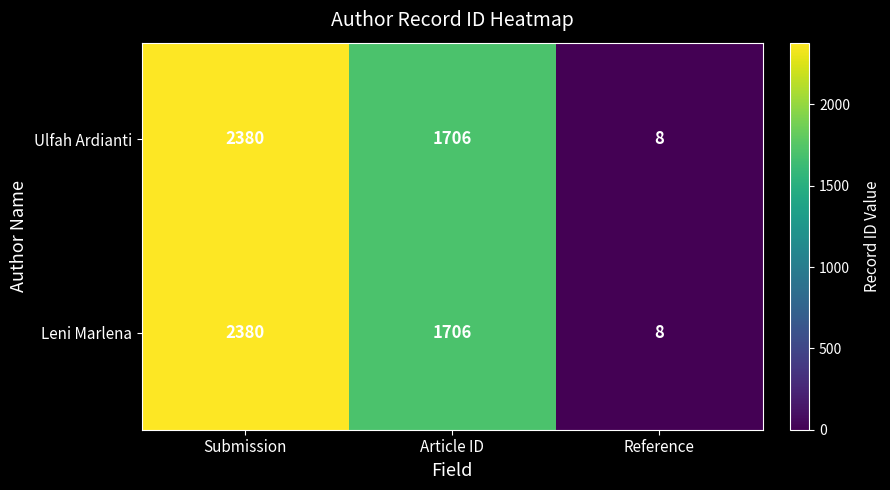

How many data points does each series have?

3